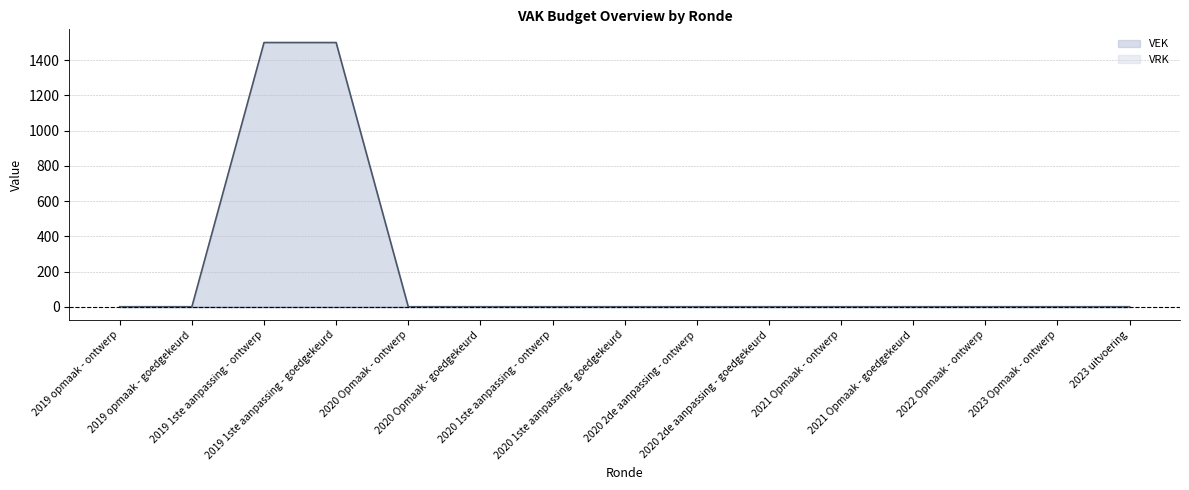

How many categories are shown in the chart?

15